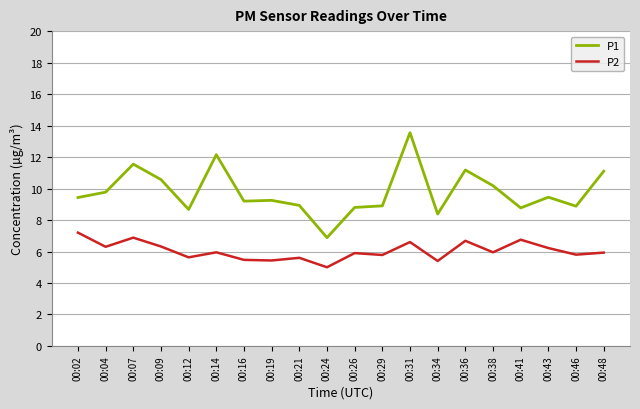

What is the difference between the highest and lowest values at 00:04?

3.5